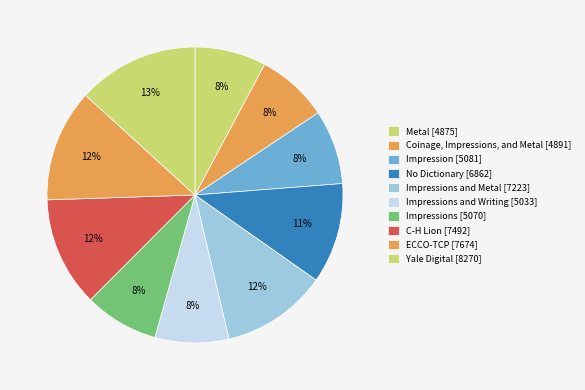

Which category has the biggest portion of the pie?

Yale Digital [8270]